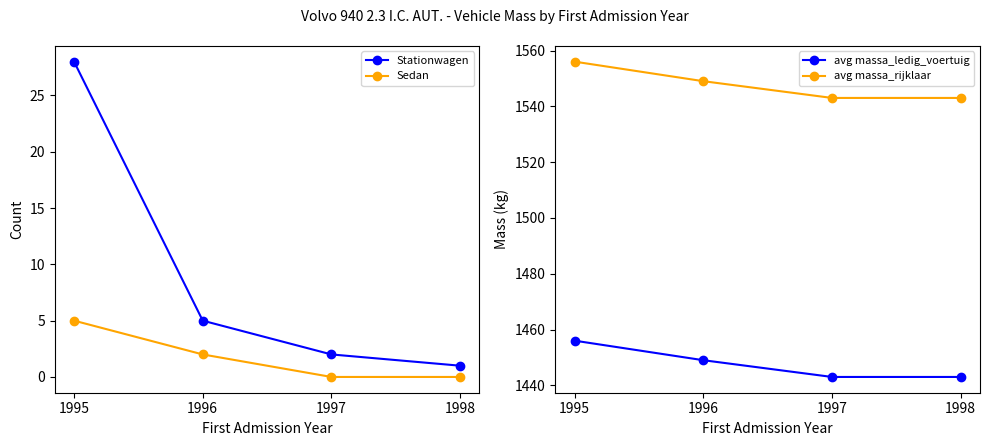

At which label does Sedan first exceed 2?

1995